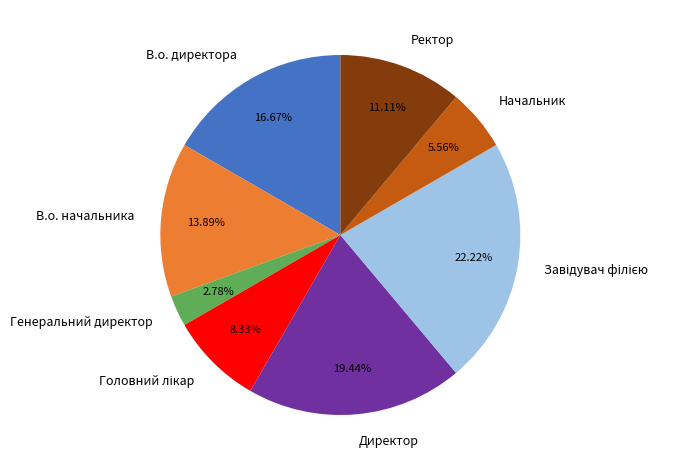

Combined, do Начальник and Генеральний директор account for over 50%?

No